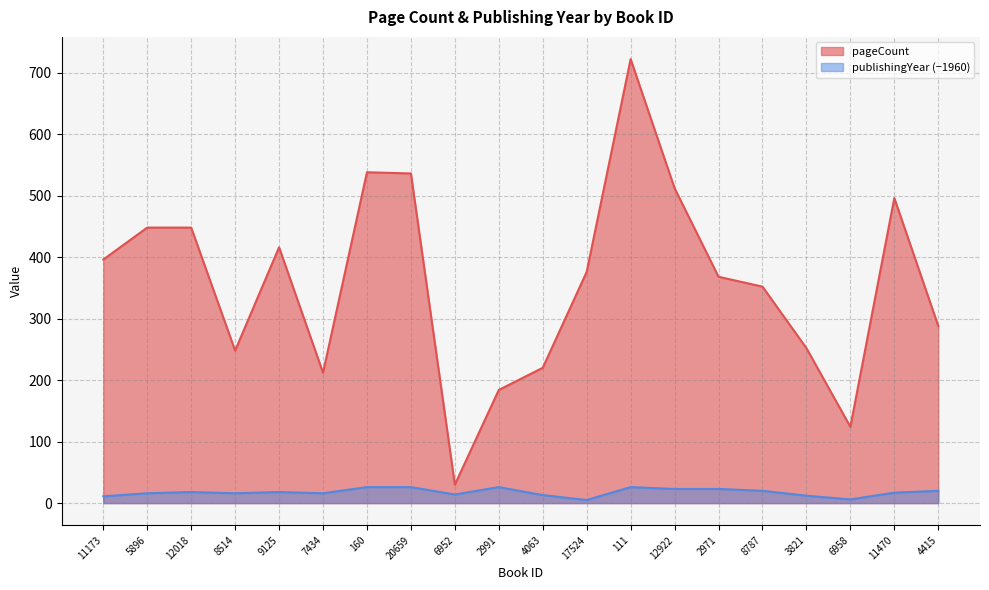

What is the label of the 20th point from the left?

4415